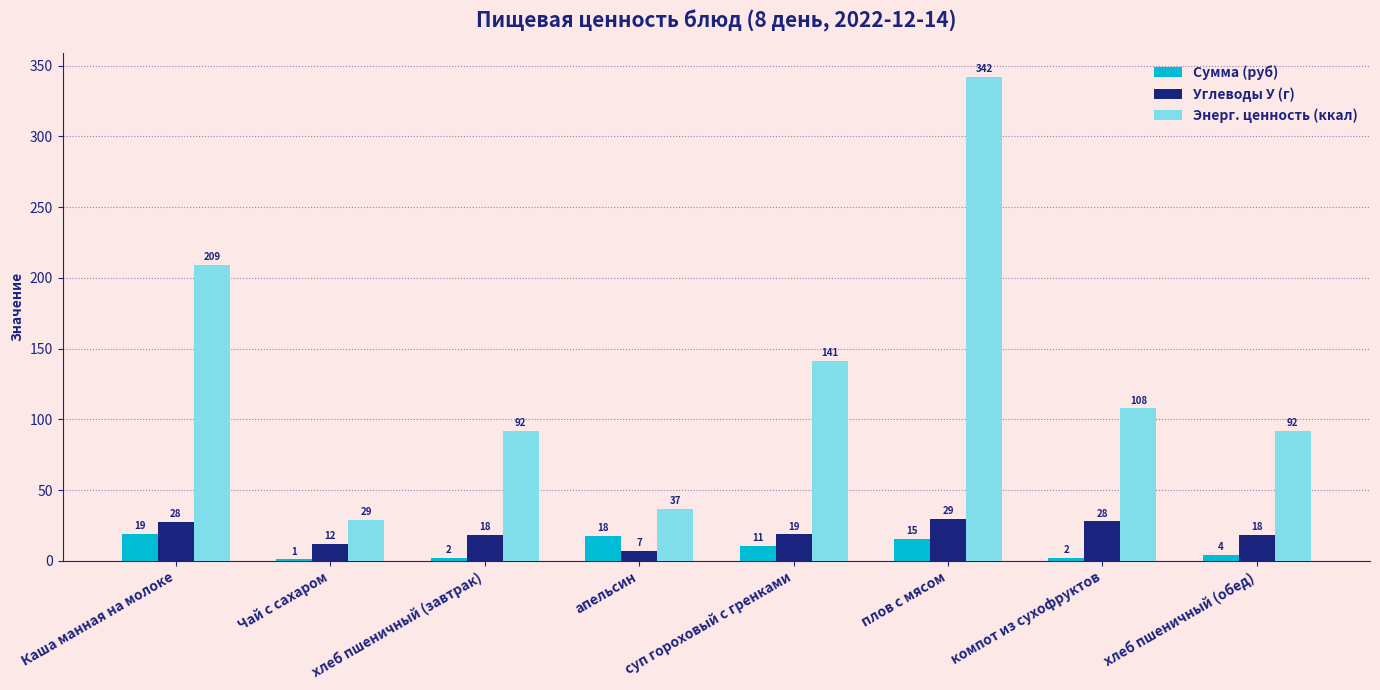

Which series has the largest total across all categories?

Энерг. ценность (ккал)